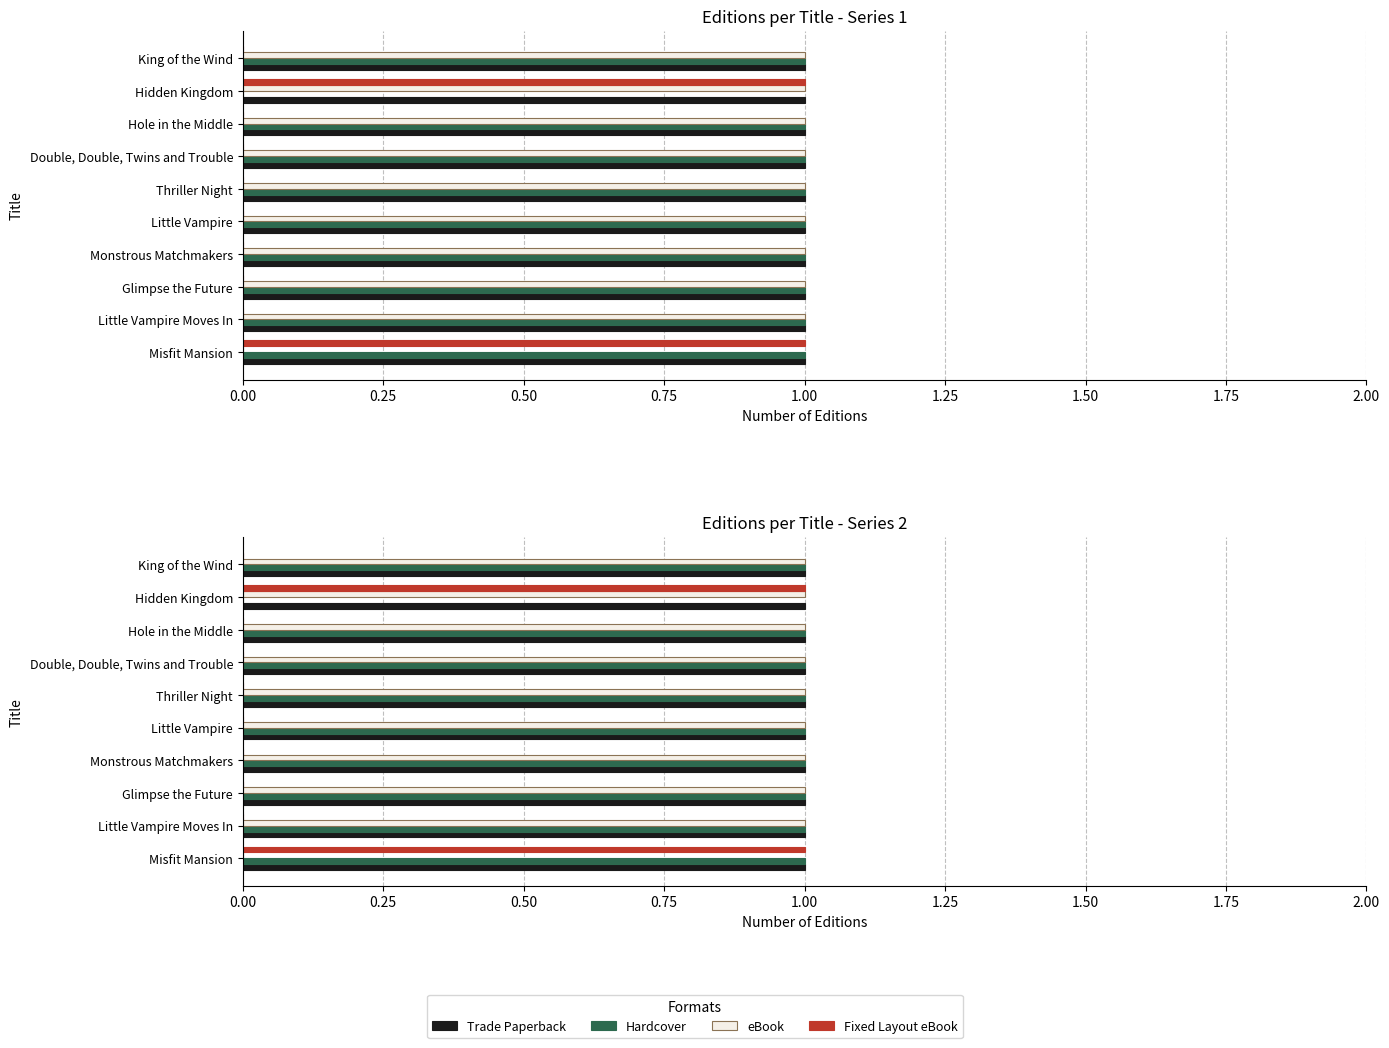

What is the value of the eBook bar at the 4th from the left?

1.0